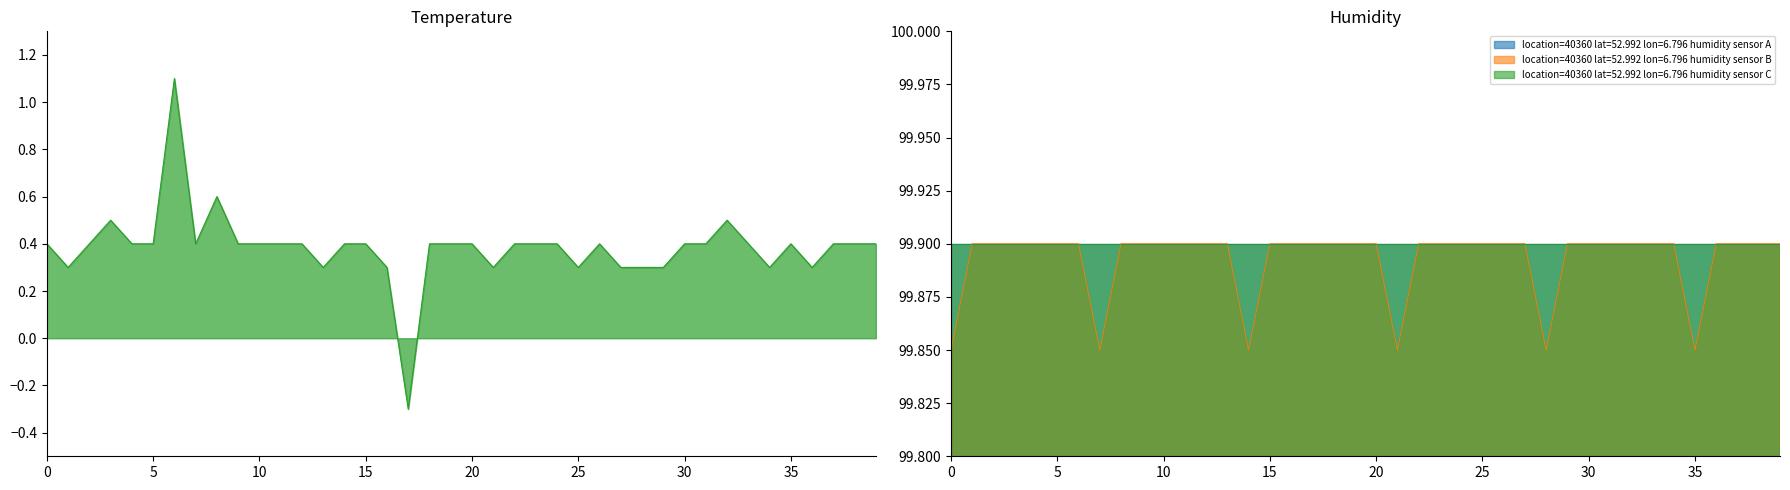

True or false: humidity and temperature cross at least once.

False